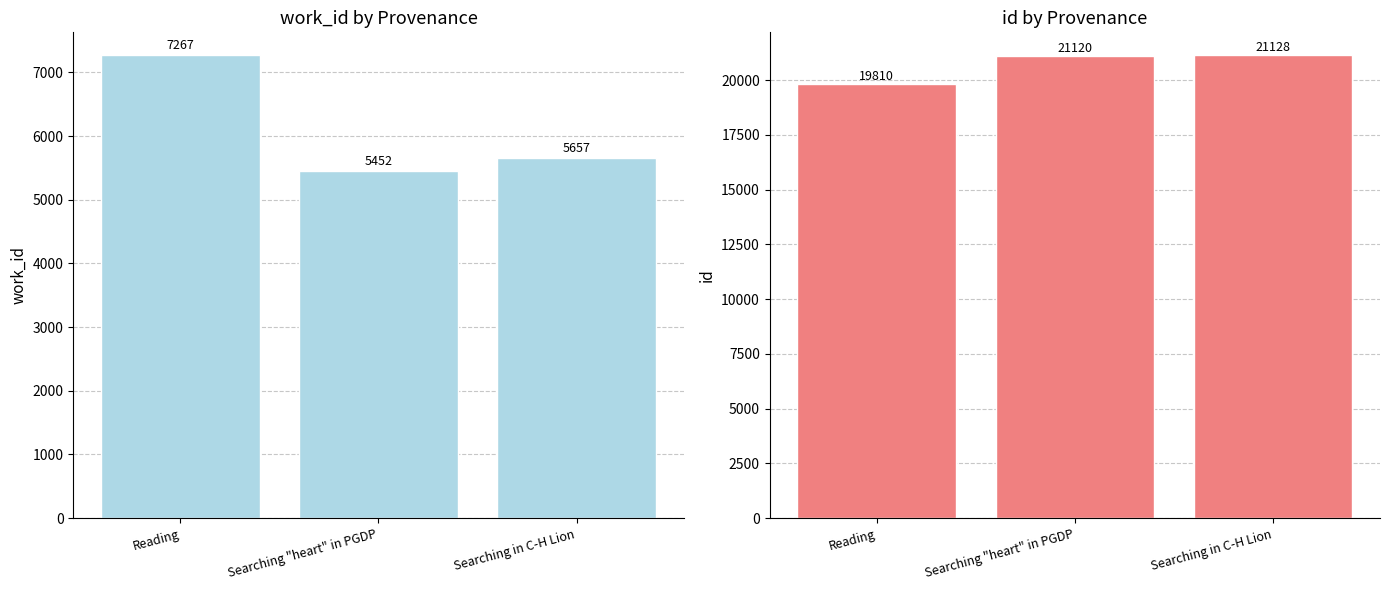

What is the difference between the id values at Reading and Searching in C-H Lion?

1318